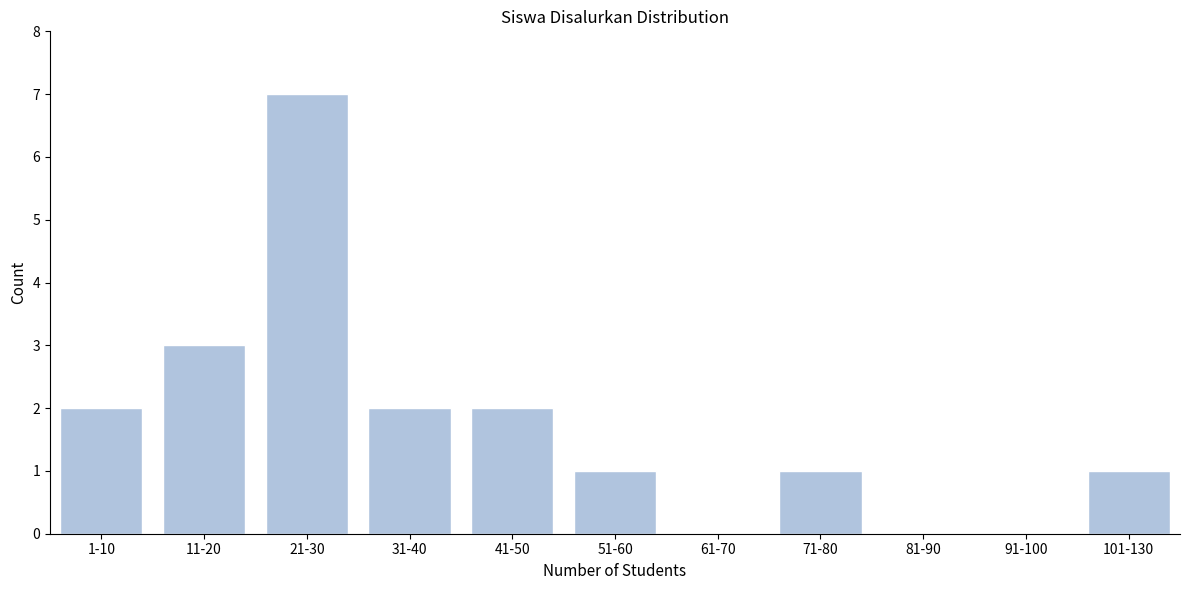

Reading left to right, transcribe all the data shown in this chart.

1-10=2	11-20=3	21-30=7	31-40=2	41-50=2	51-60=1	61-70=0	71-80=1	81-90=0	91-100=0	101-130=1